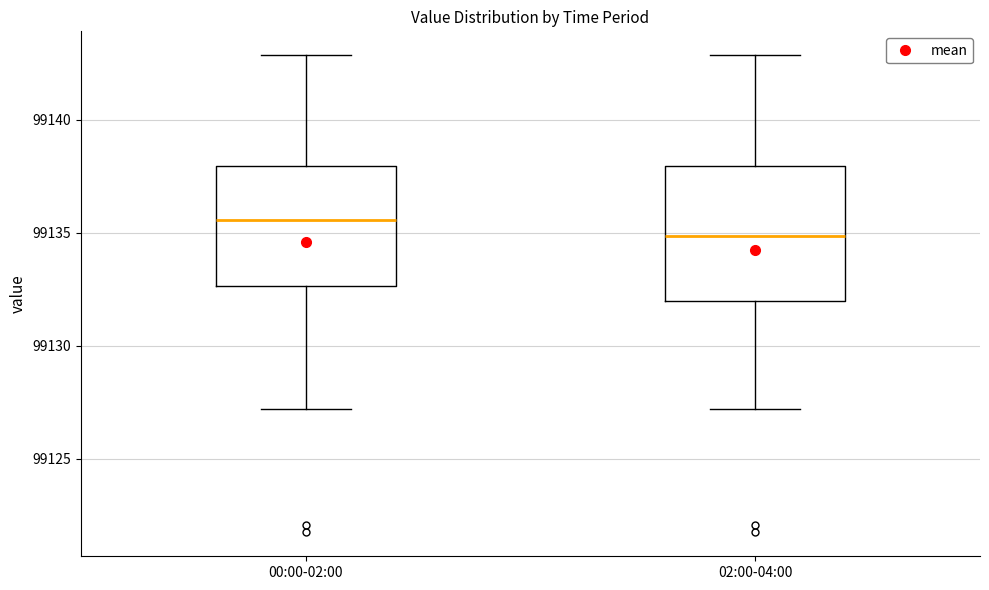

Which box is the tallest, from its lower edge to its upper edge?

02:00-04:00